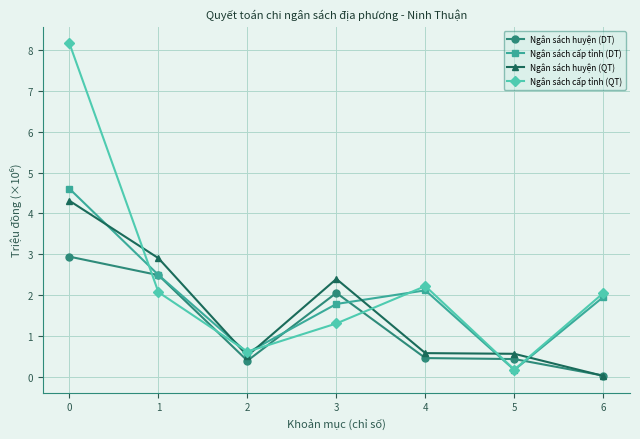

Which series has the largest total across all categories?

Ngân sách cấp tỉnh (QT)